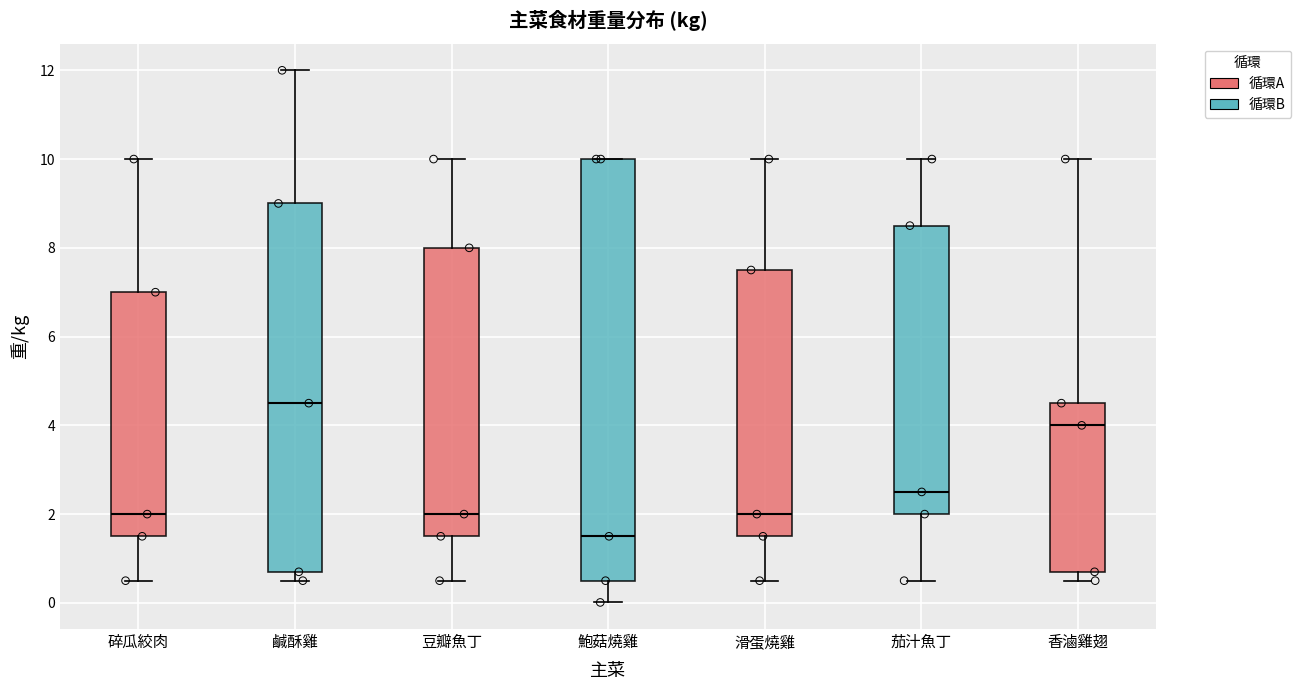

Which box is the tallest, from its lower edge to its upper edge?

鮑菇燒雞